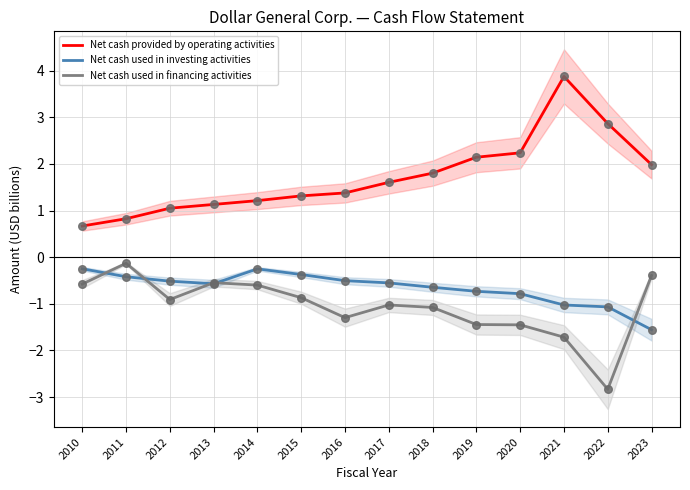

At how many categories does at least one series exceed 1?

12